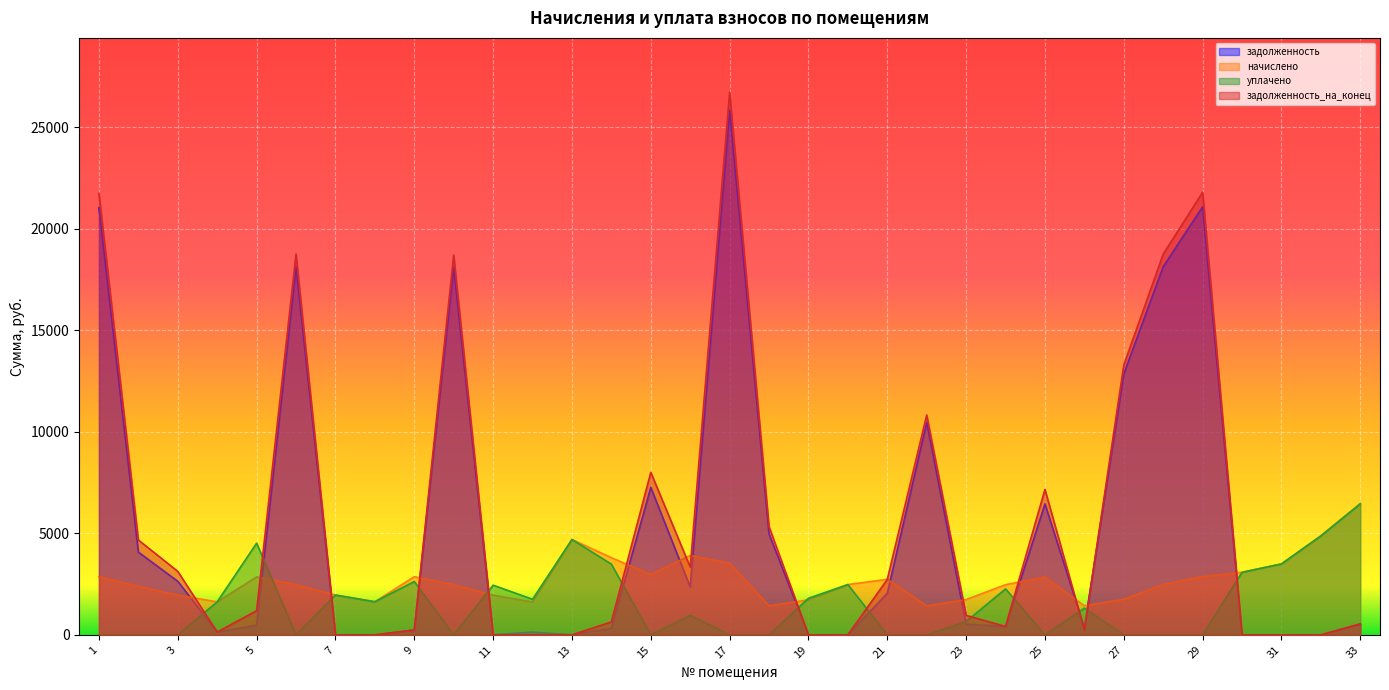

How many interior local peaks does the уплачено series have?

9